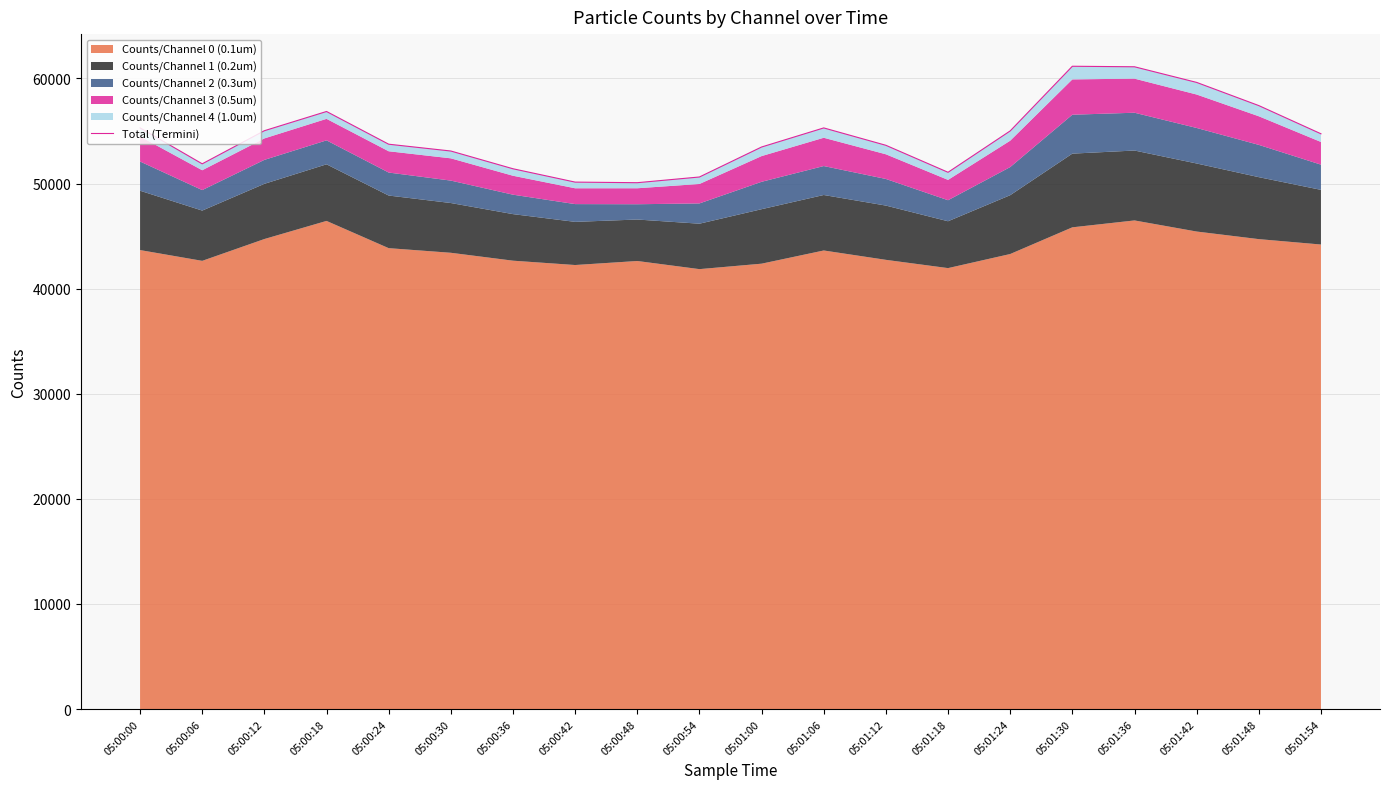

How many interior local valleys (lower than both neighbors) does the data have?

3